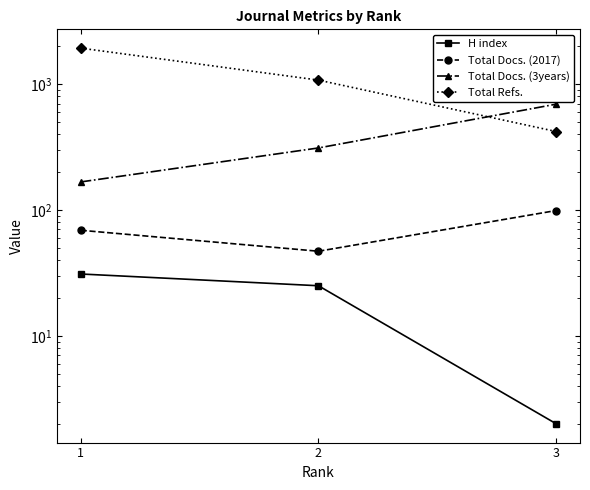

At which category does the chart reach its minimum across all series?

3